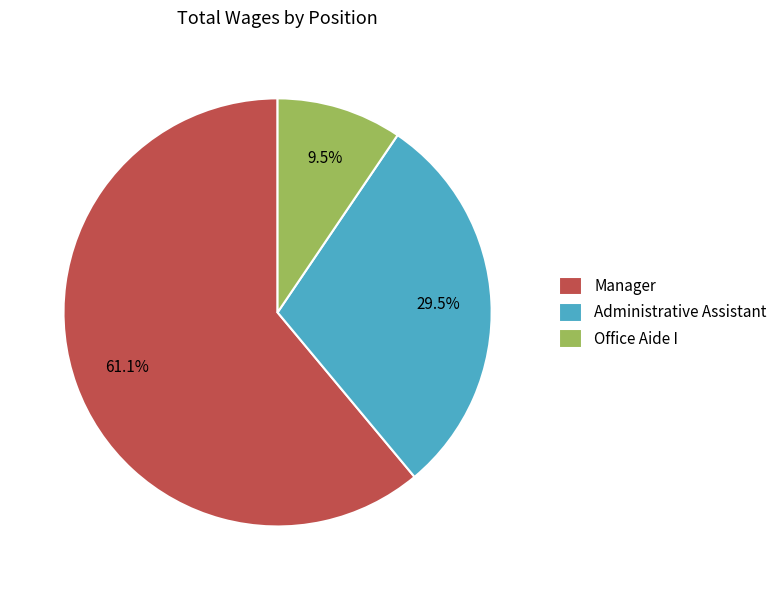

Which slice is the largest?

Manager